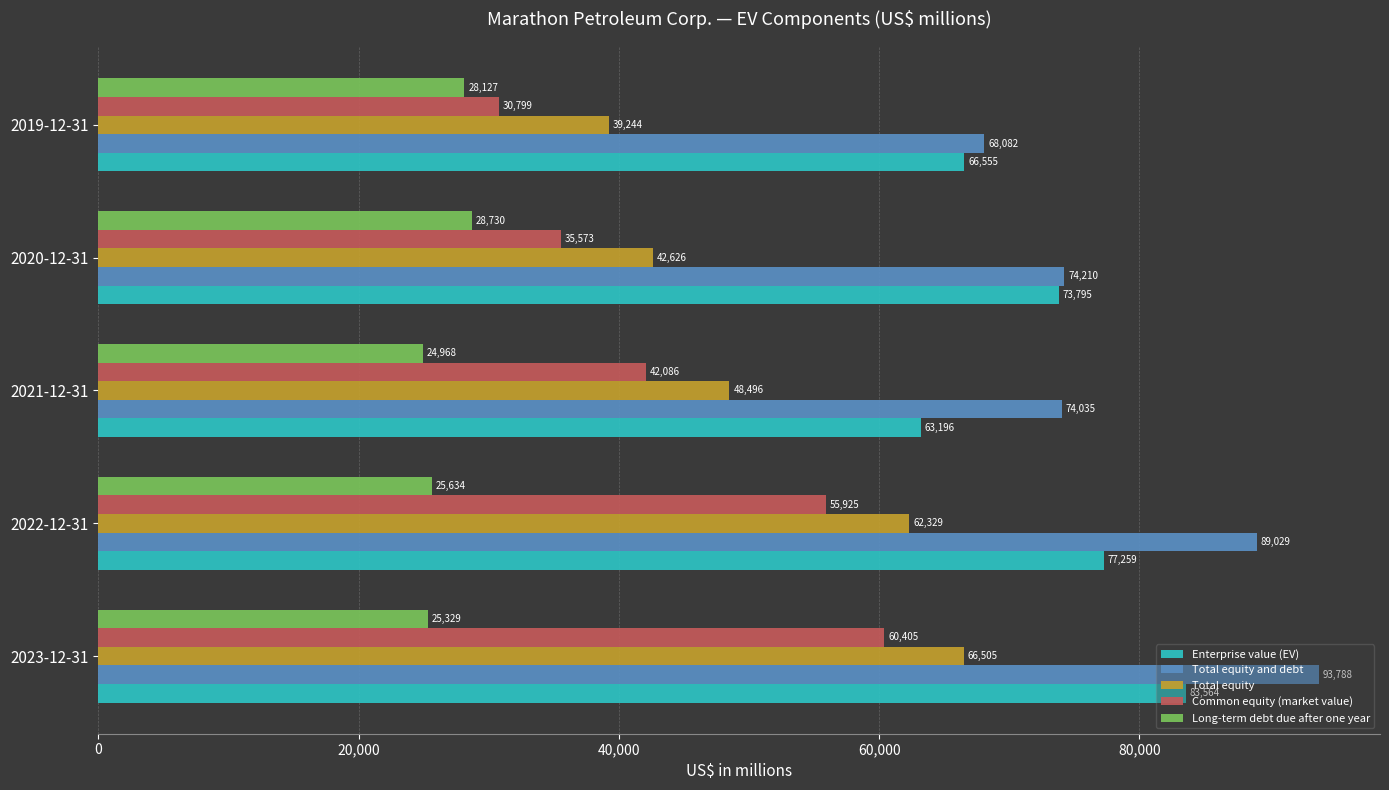

Which series has the largest total across all categories?

Total equity and debt